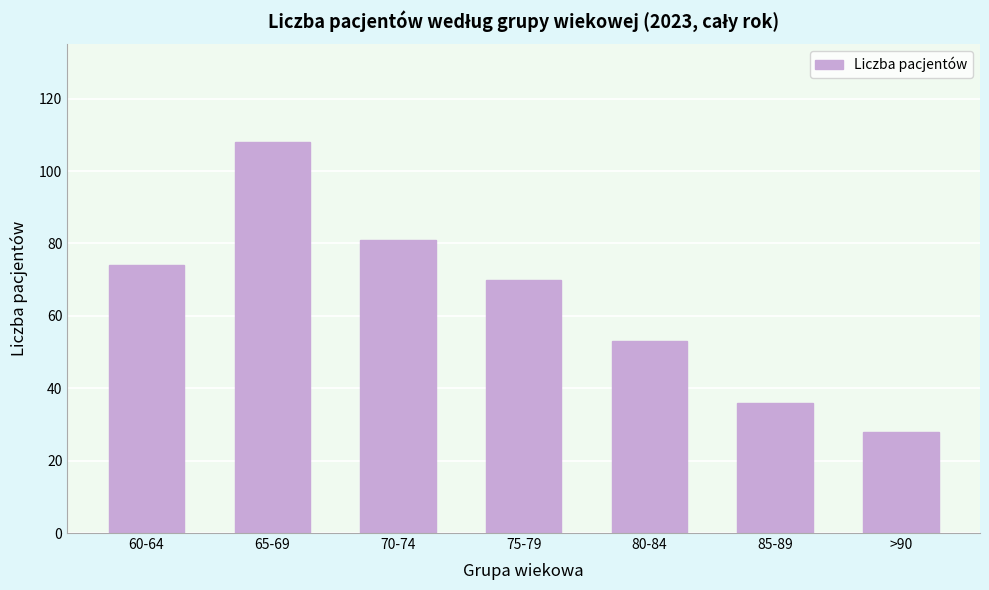

Reading left to right, transcribe all the data shown in this chart.

60-64=74	65-69=108	70-74=81	75-79=70	80-84=53	85-89=36	>90=28